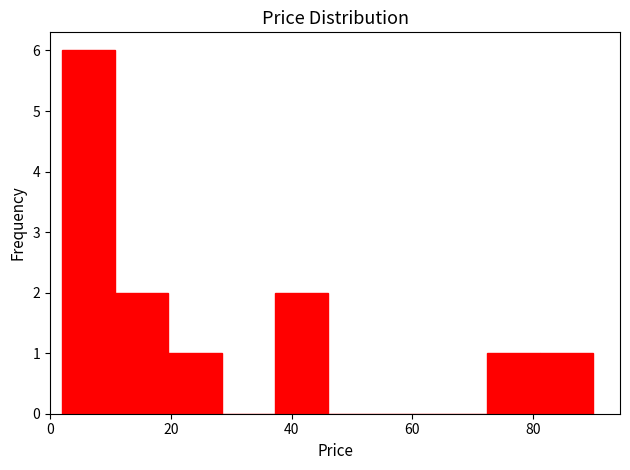

Reading left to right, list every bar in this chart as the range it spans on the x-axis followed by its height. Neither the bar edges nor the heights are printed on the chart, so give them approximately, as read against the axes.

2.0 to 10.8: 6
10.8 to 19.6: 2
19.6 to 28.4: 1
28.4 to 37.2: 0
37.2 to 46.0: 2
46.0 to 54.8: 0
54.8 to 63.6: 0
63.6 to 72.4: 0
72.4 to 81.2: 1
81.2 to 90.0: 1